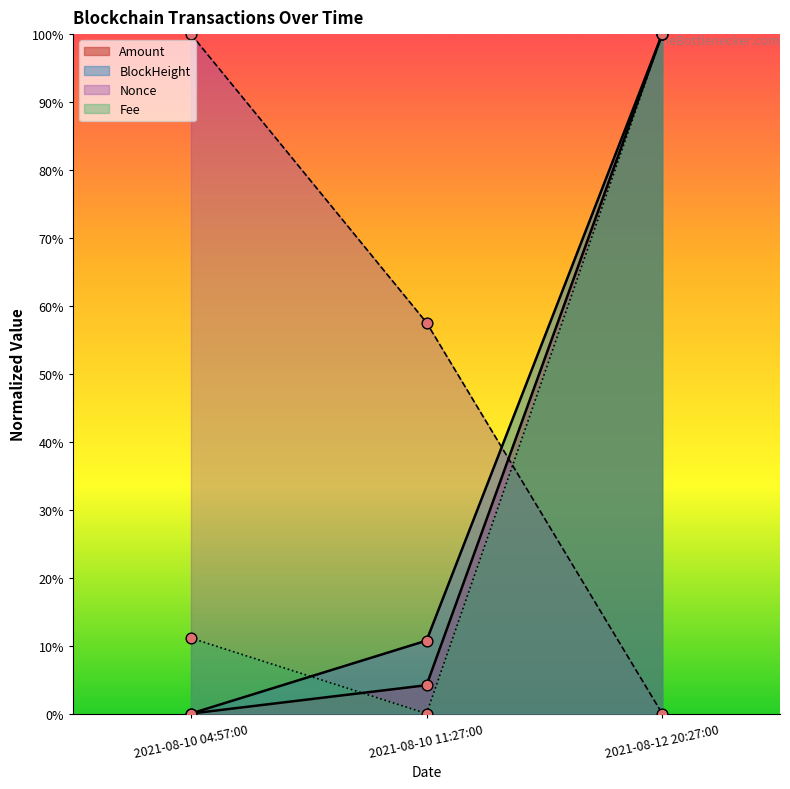

At which category is the sum across all series the highest?

2021-08-12 20:27:00